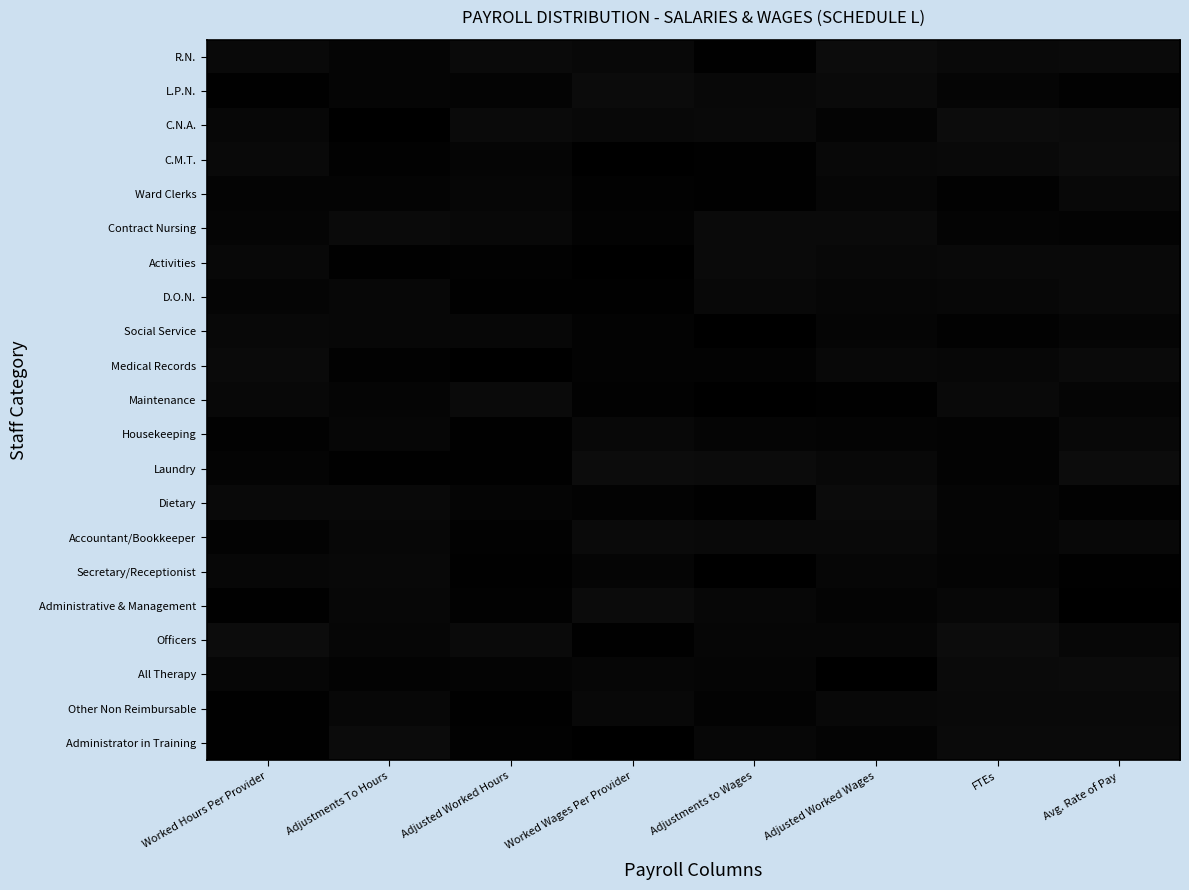

Which series has the largest total across all categories?

R.N.